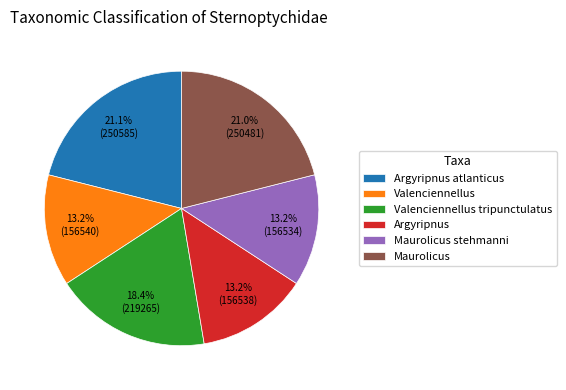

Does Argyripnus atlanticus account for over 50% of the chart?

No